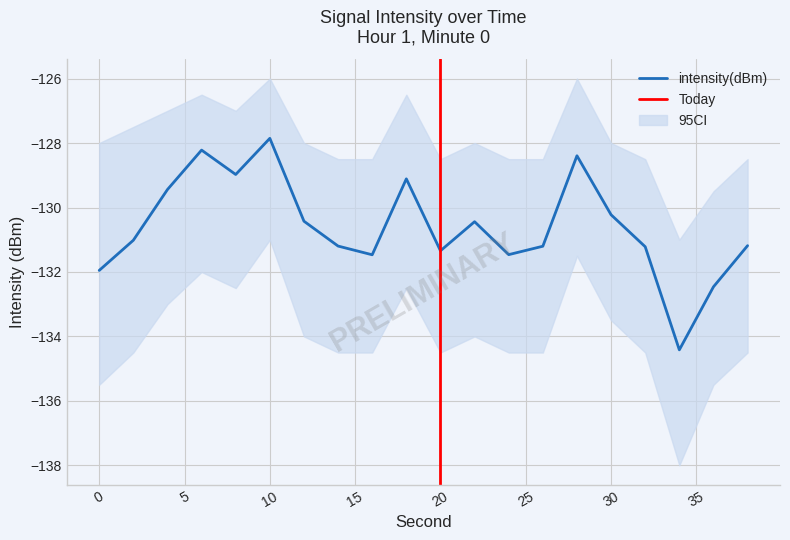

What is the sum of the values at 32 and 34?

-265.6